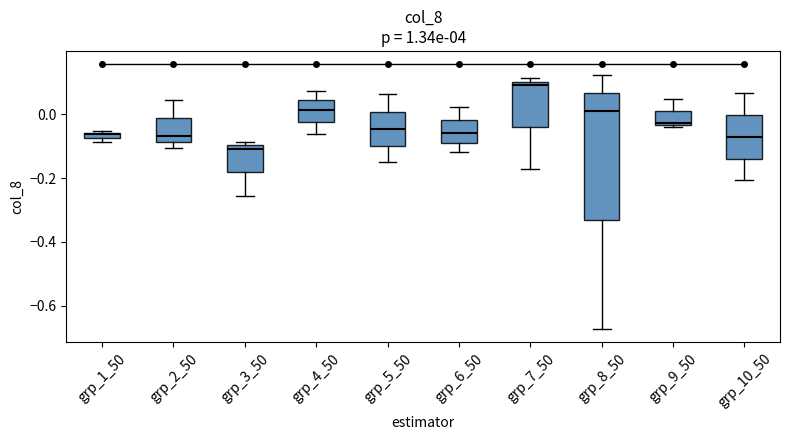

Which box has the lowest median line?

grp_3_50